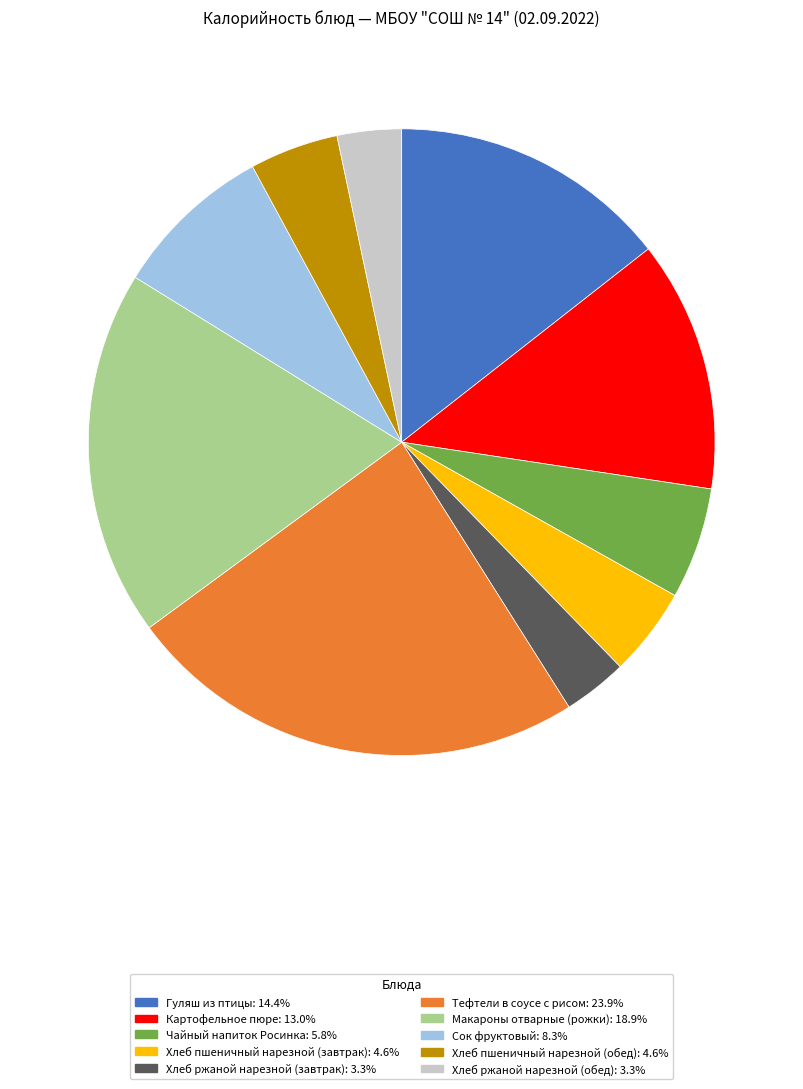

Which category has the biggest portion of the pie?

Тефтели в соусе с рисом